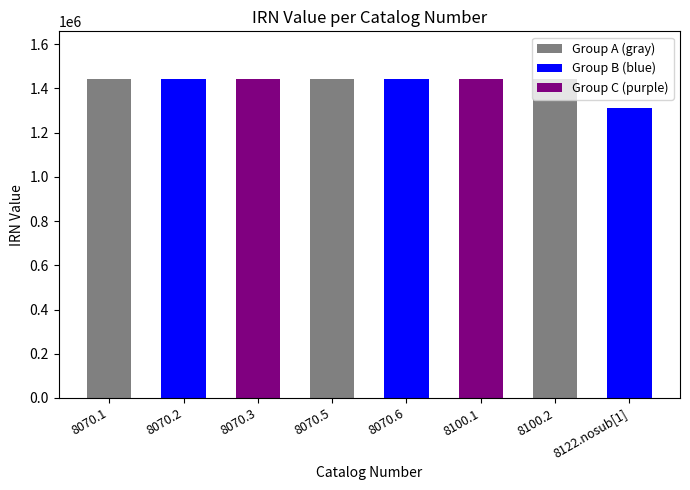

The chart shows a value of 1312380 at 8122.nosub[1]. True or false?

True